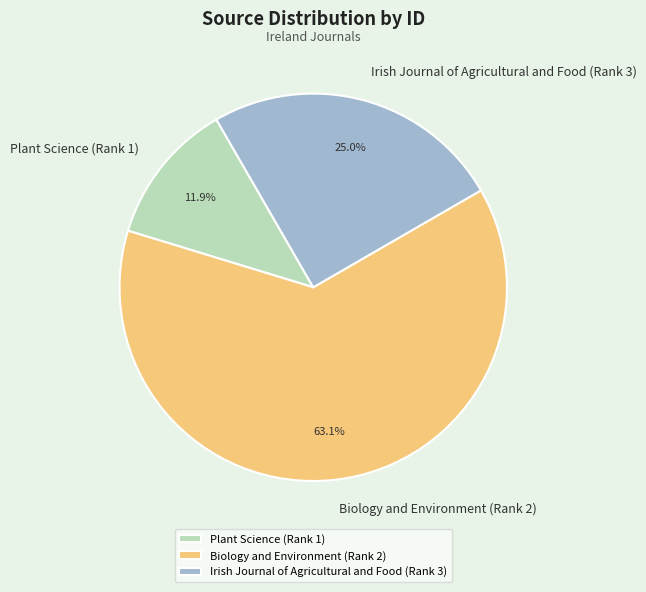

How many segments does this pie chart have?

3